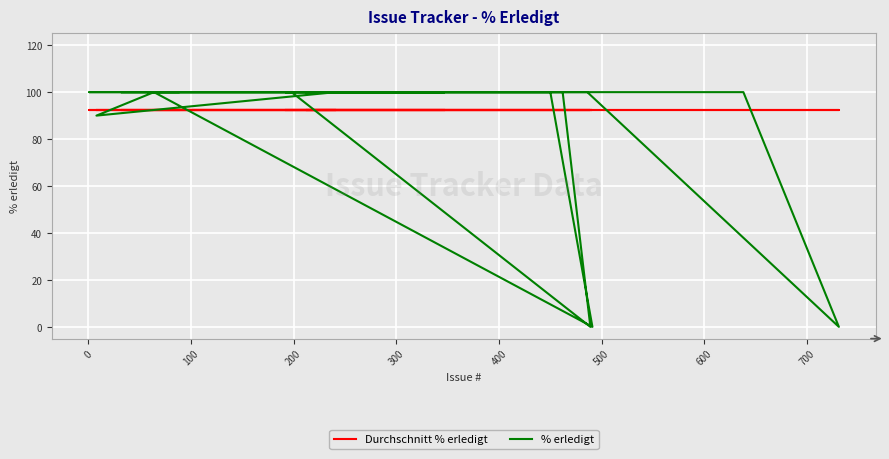

Is it true that Durchschnitt % erledigt equals 26.8 at 37?

False